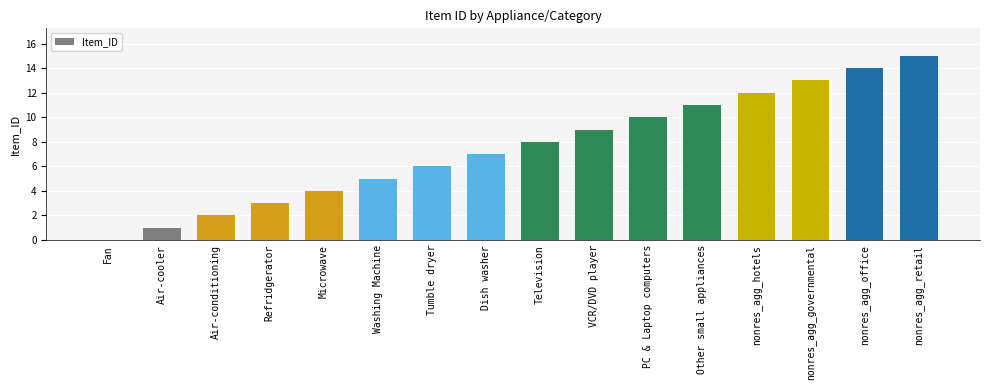

True or false: the data shows 4 at Microwave.

True